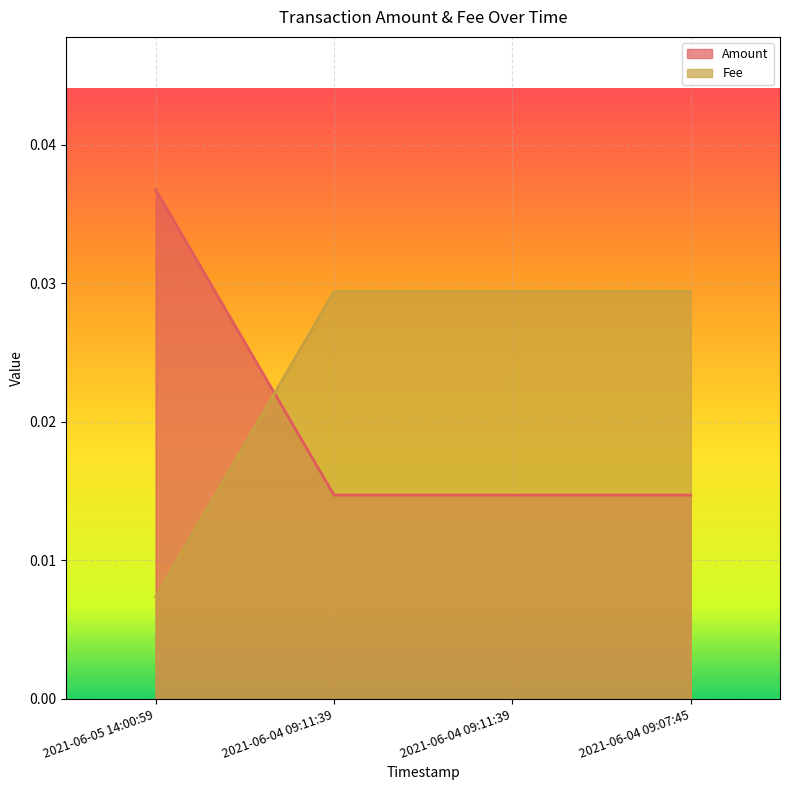

Which series has the largest total across all categories?

Fee